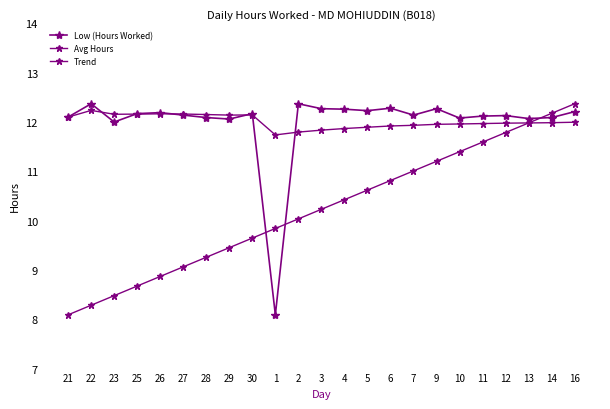

How many series are shown in this chart?

3